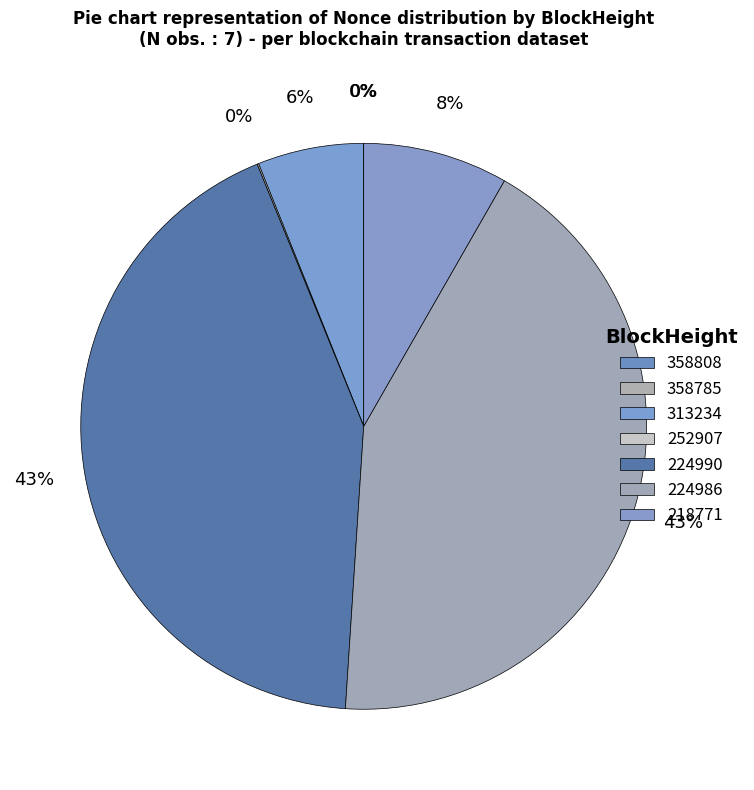

What percentage is the 313234 slice, to the nearest percent?

6%